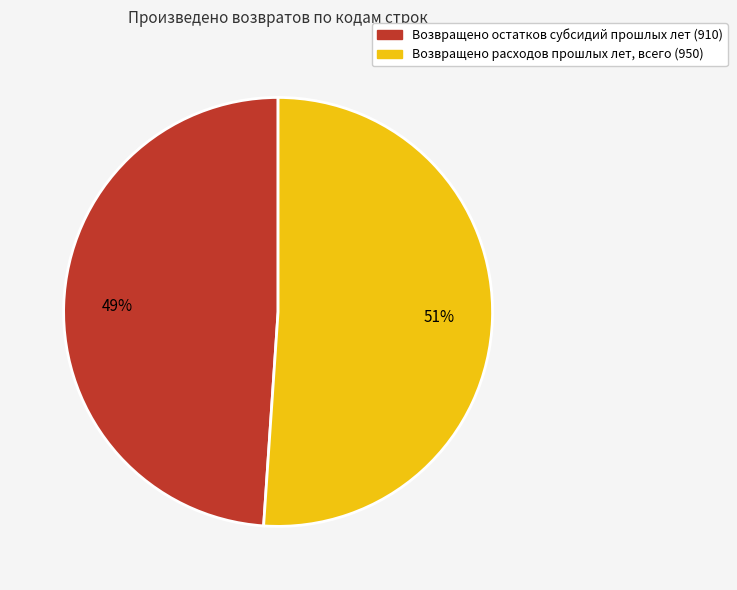

Which category has the biggest portion of the pie?

Возвращено расходов прошлых лет, всего (950)